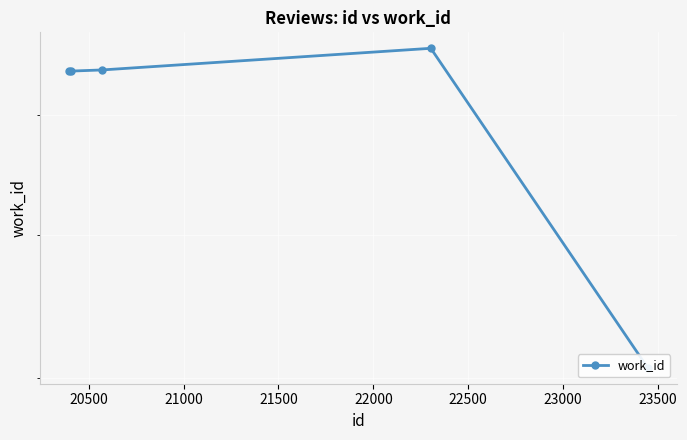

What is the maximum value shown in the chart?

7619